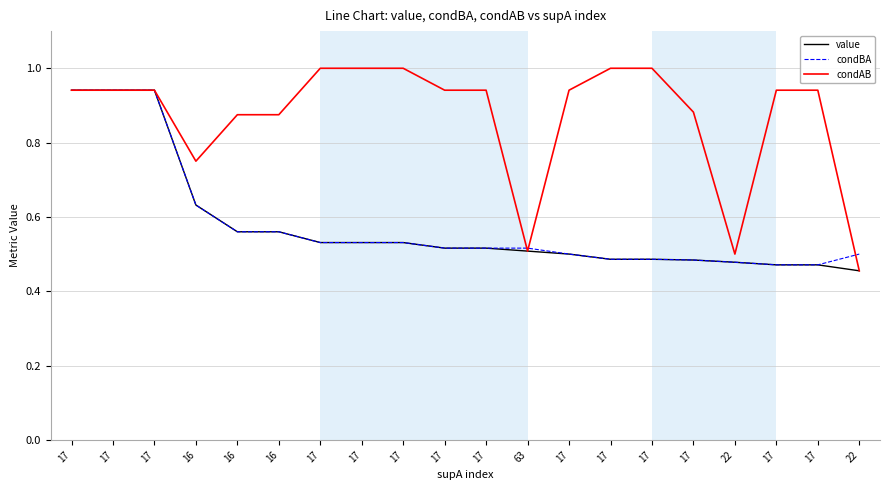

Is it true that condAB equals 0.9 at 16?

True